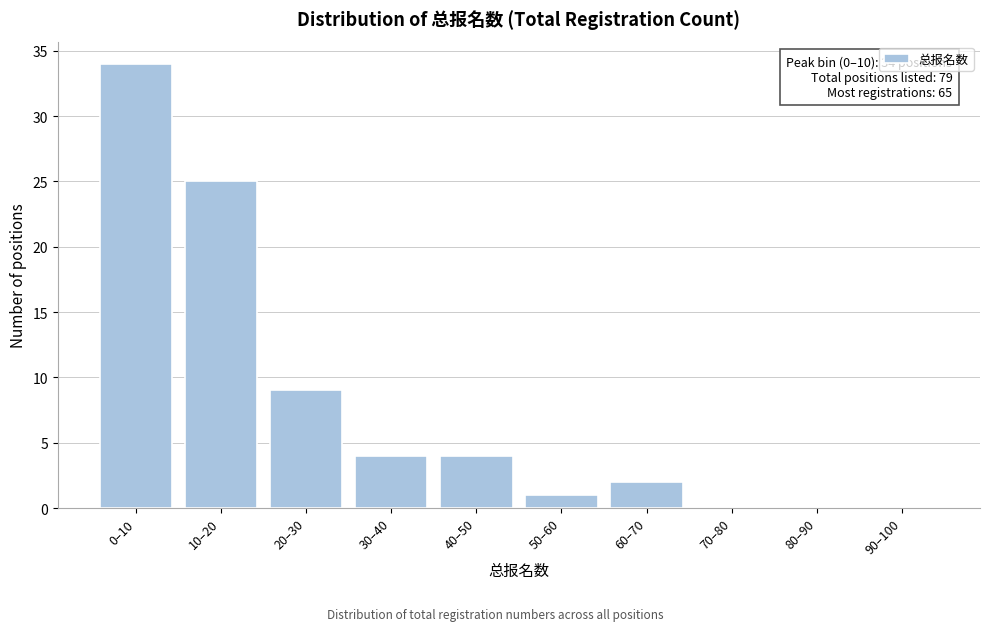

Reading right to left, what are all the values shown in this chart?

90–100=0	80–90=0	70–80=0	60–70=2	50–60=1	40–50=4	30–40=4	20–30=9	10–20=25	0–10=34